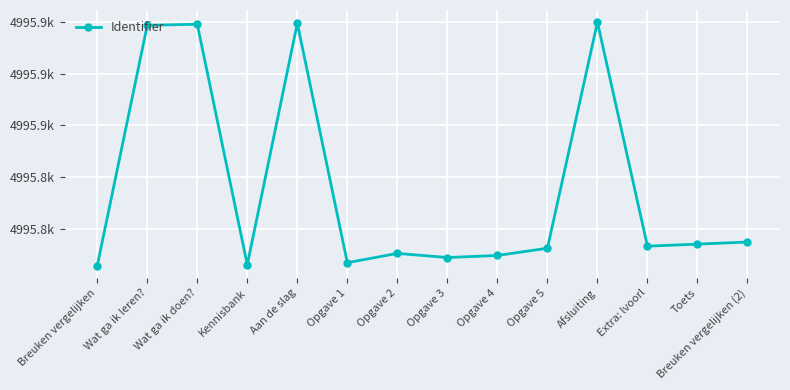

Reading left to right, what are all the values shown in this chart?

Breuken vergelijken=4995714	Wat ga ik leren?=4995947	Wat ga ik doen?=4995948	Kennisbank=4995715	Aan de slag=4995949	Opgave 1=4995717	Opgave 2=4995726	Opgave 3=4995722	Opgave 4=4995724	Opgave 5=4995731	Afsluiting=4995950	Extra: lvoorl=4995733	Toets=4995735	Breuken vergelijken (2)=4995737